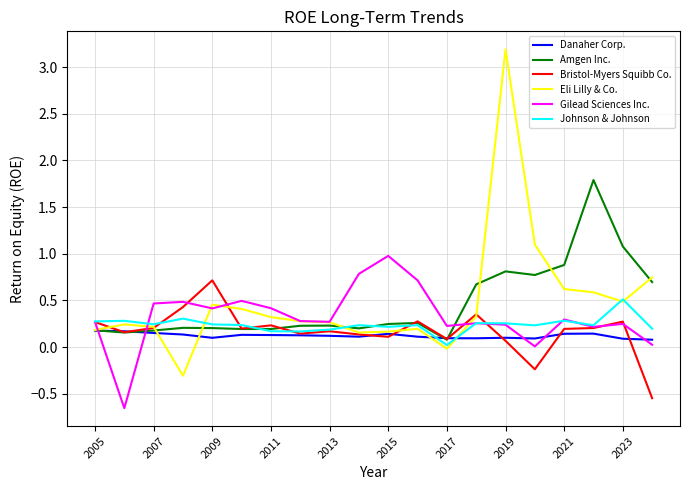

What is the greatest value displayed?

3.2